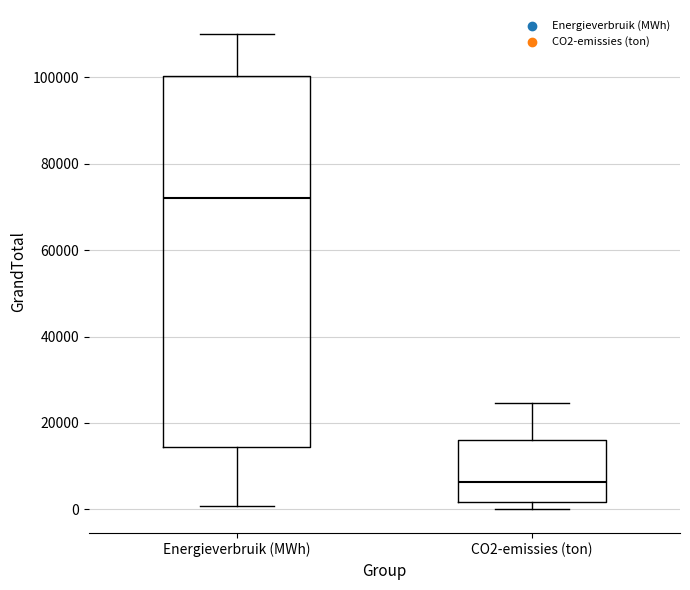

Reading left to right, read every box against the y-axis: the position of its median line, the range the box covers, and the ends of its whiskers. The values are not printed on the chart, so give them approximately, as read against the axis.

Energieverbruik (MWh): median 72000, box 14000 to 100000, whiskers 0 to 110000
CO2-emissies (ton): median 6000, box 2000 to 16000, whiskers 0 to 24000